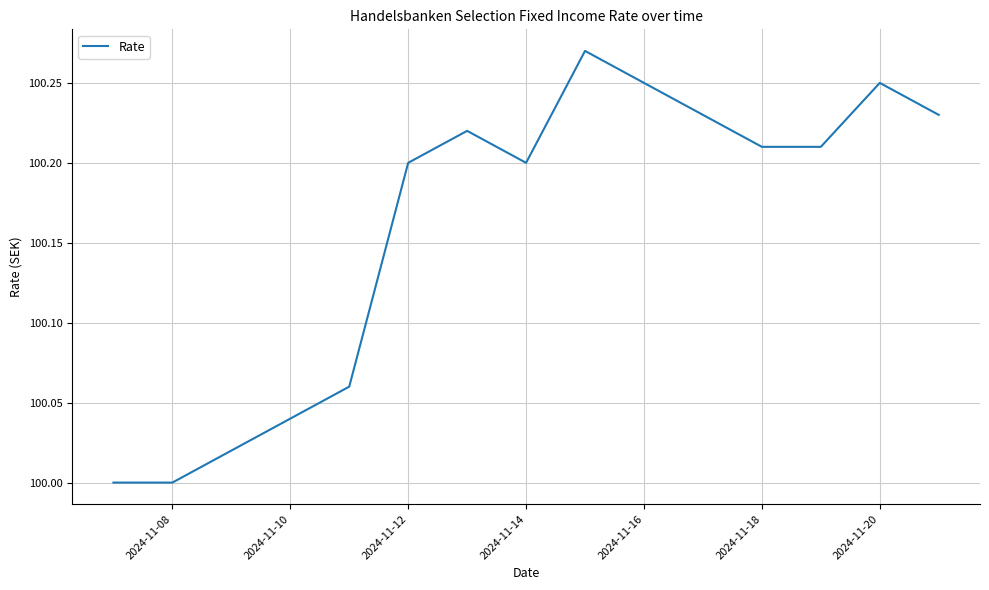

Does the chart display data point markers on the line(s)?

No